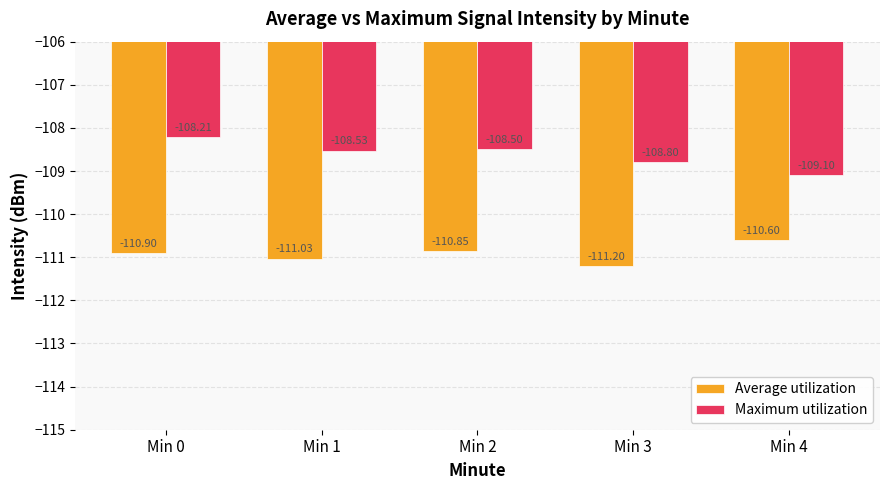

Is the value of Maximum utilization at Min 0 greater than the value of Average utilization at Min 2?

Yes